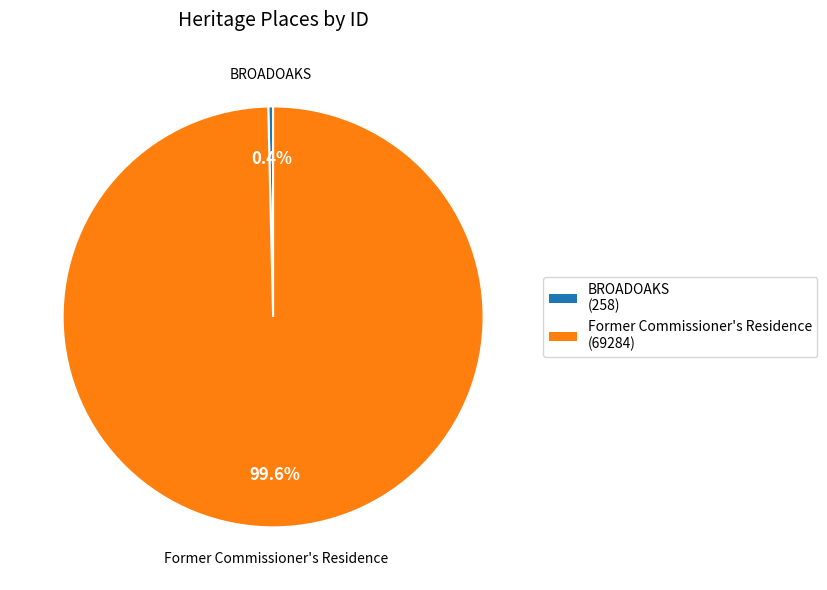

What portion of the pie excludes BROADOAKS?

99.6%